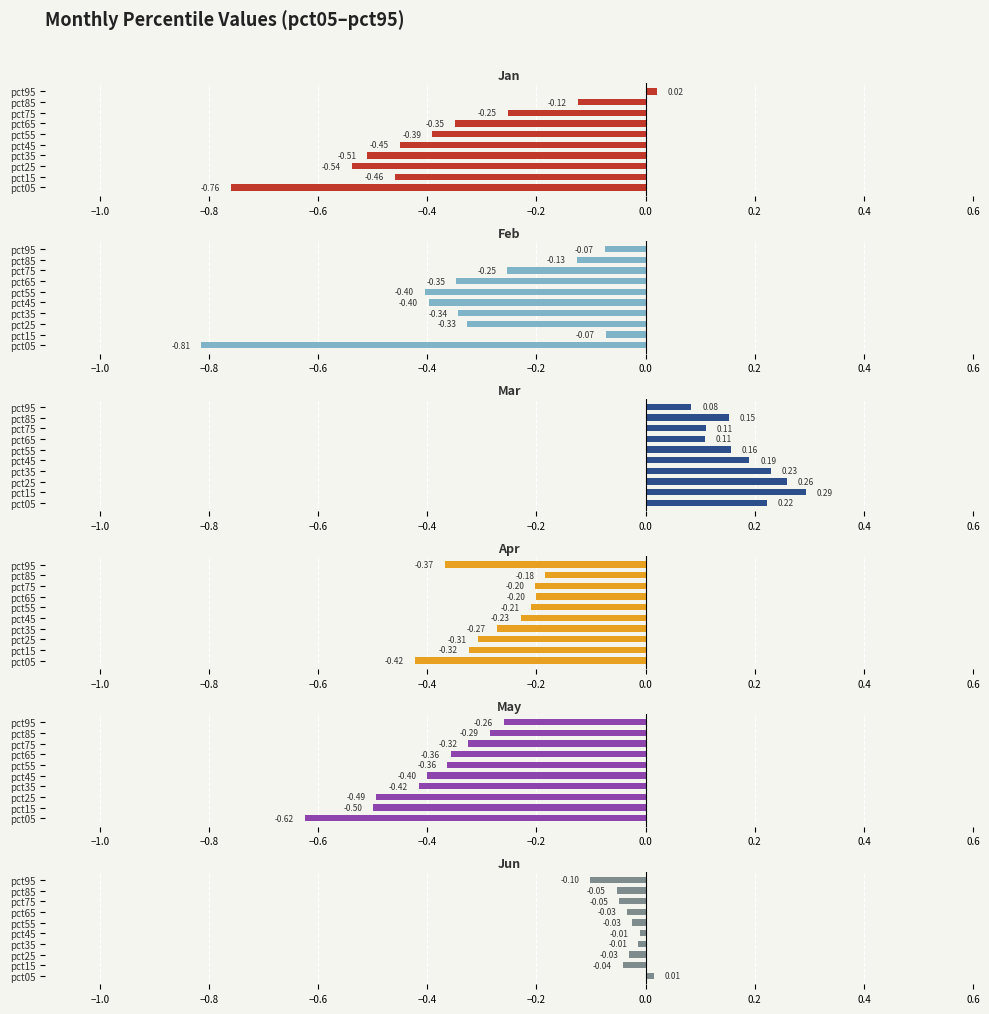

List the series in order of their peak value, highest first.

Mar, Jan, Jun, Feb, Apr, May